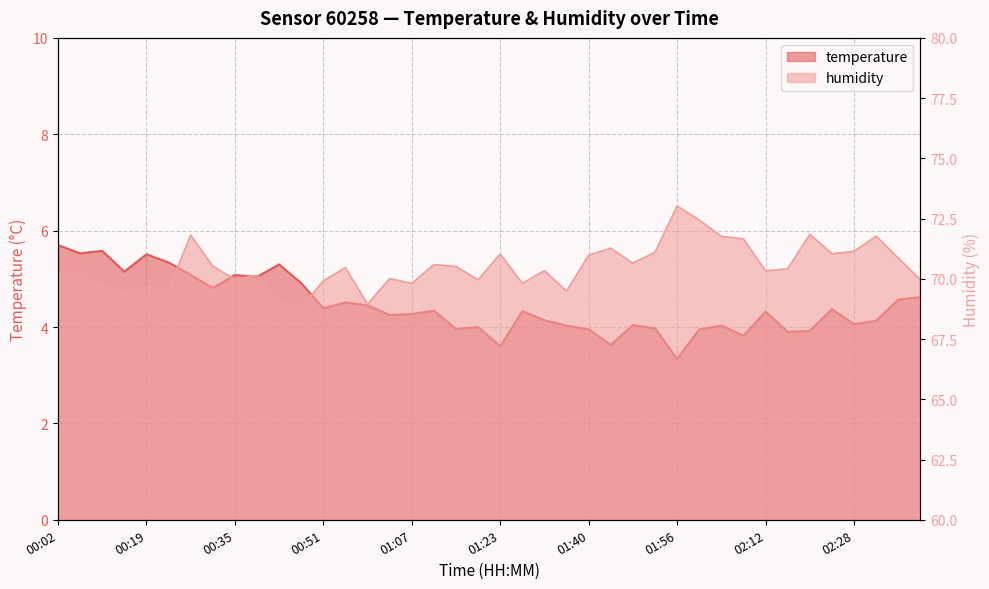

What is the label of the 9th point from the left?

00:35